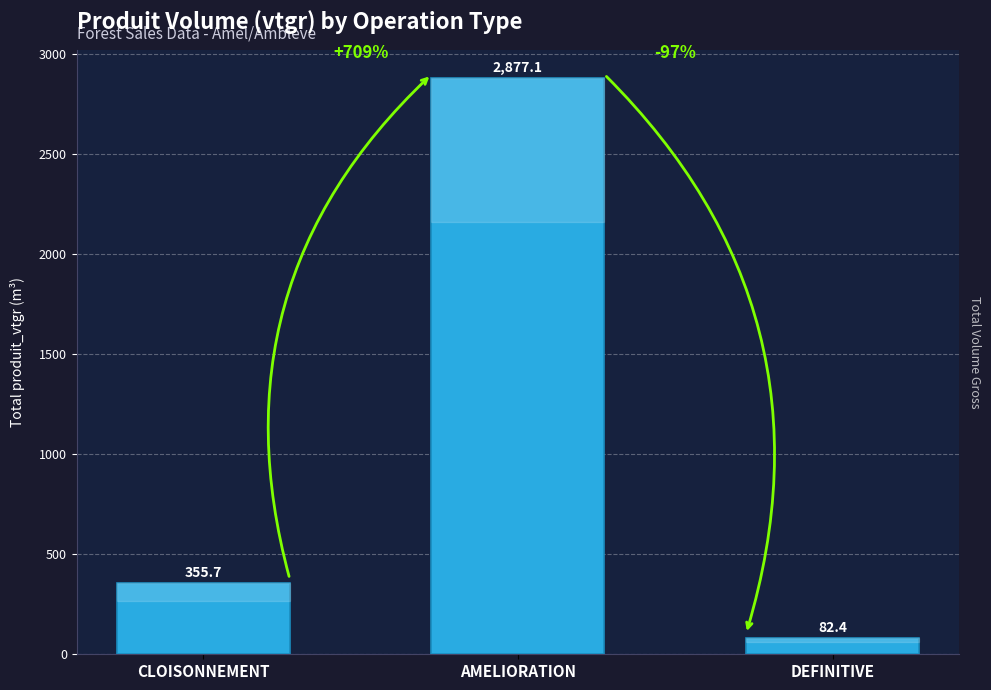

What is the ratio of the value at AMELIORATION to the value at DEFINITIVE?

34.9